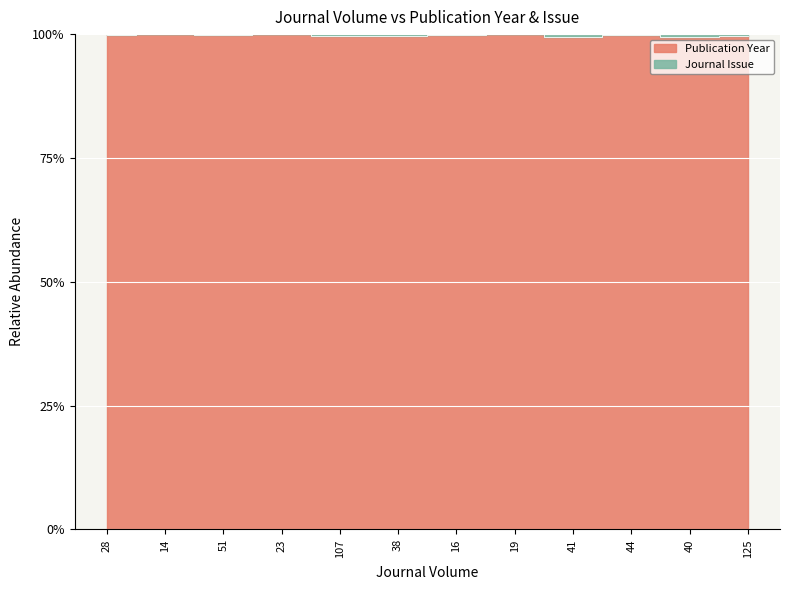

Reading right to left, what are all the values shown in this chart?

125=1.0	40=1.0	44=1.0	41=1.0	19=1.0	16=1.0	38=1.0	107=1.0	23=1.0	51=1.0	14=1.0	28=1.0